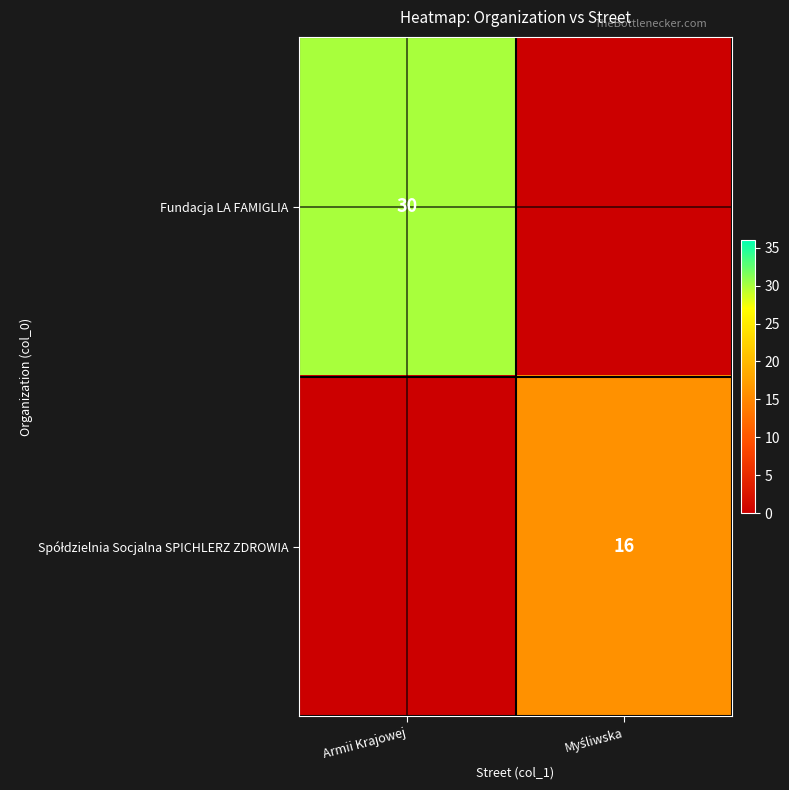

The Spółdzielnia Socjalna SPICHLERZ ZDROWIA series shows 0 at Armii Krajowej. True or false?

True